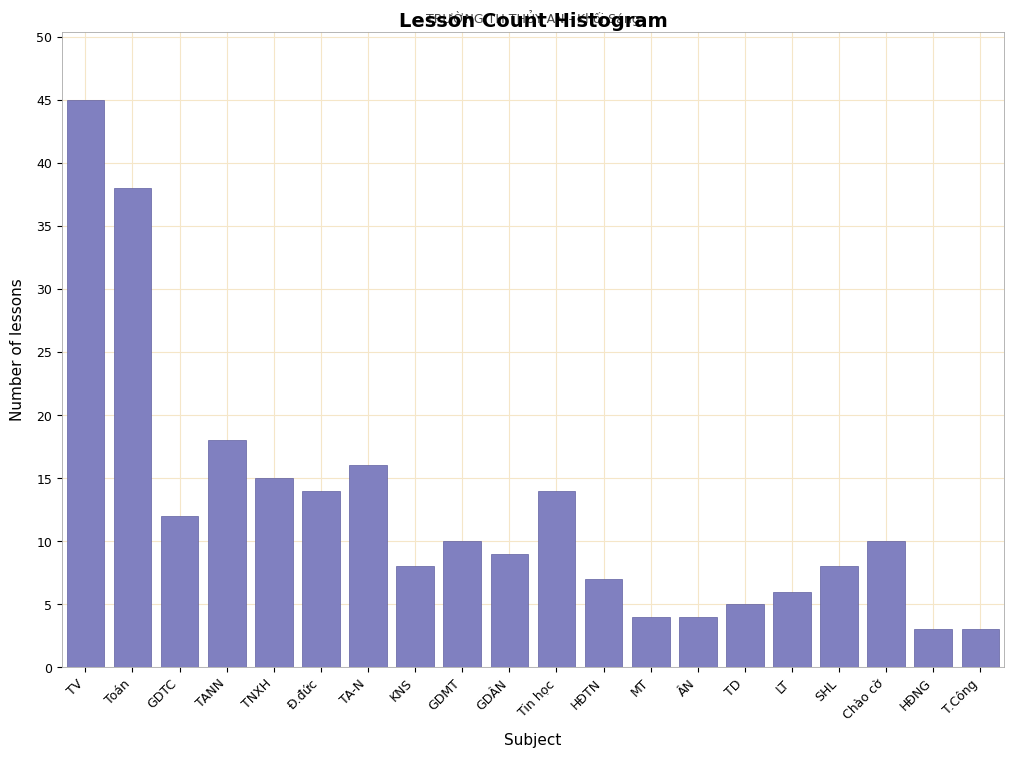

Reading right to left, transcribe all the data shown in this chart.

3	3	10	8	6	5	4	4	7	14	9	10	8	16	14	15	18	12	38	45